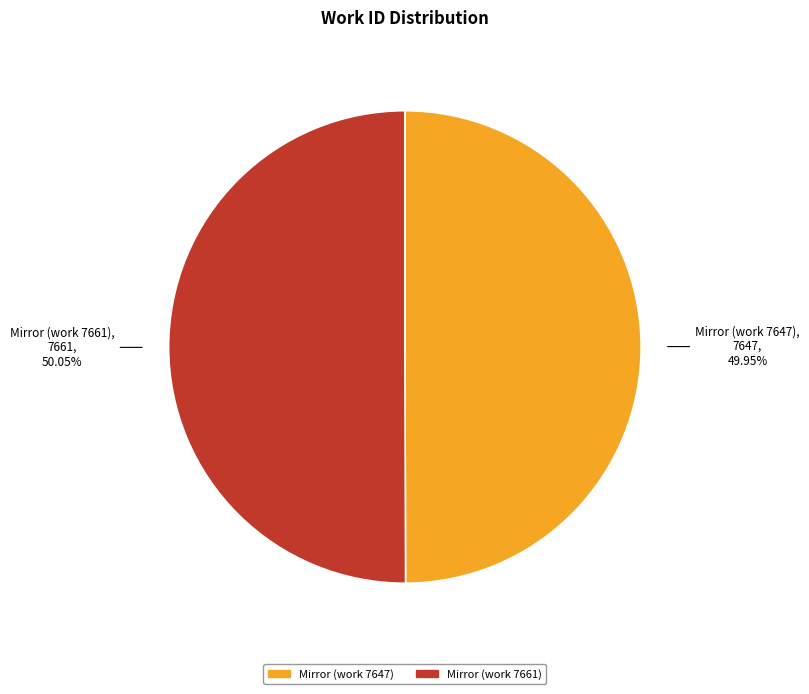

Is there any slice that represents more than half of the pie?

Yes